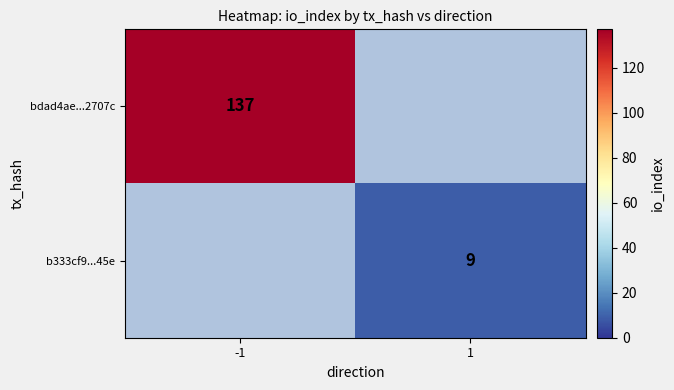

Count the number of categories in the chart.

2